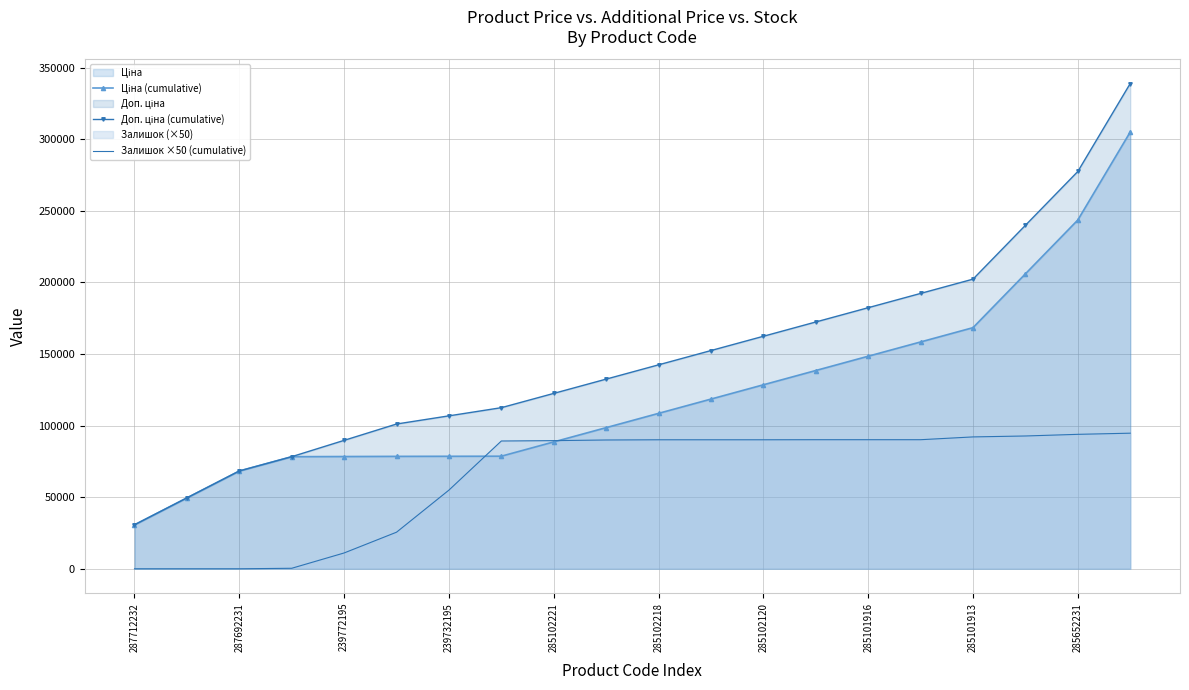

True or false: Залишок ×50 (cumulative) has more than 2 points higher than both neighbors.

False